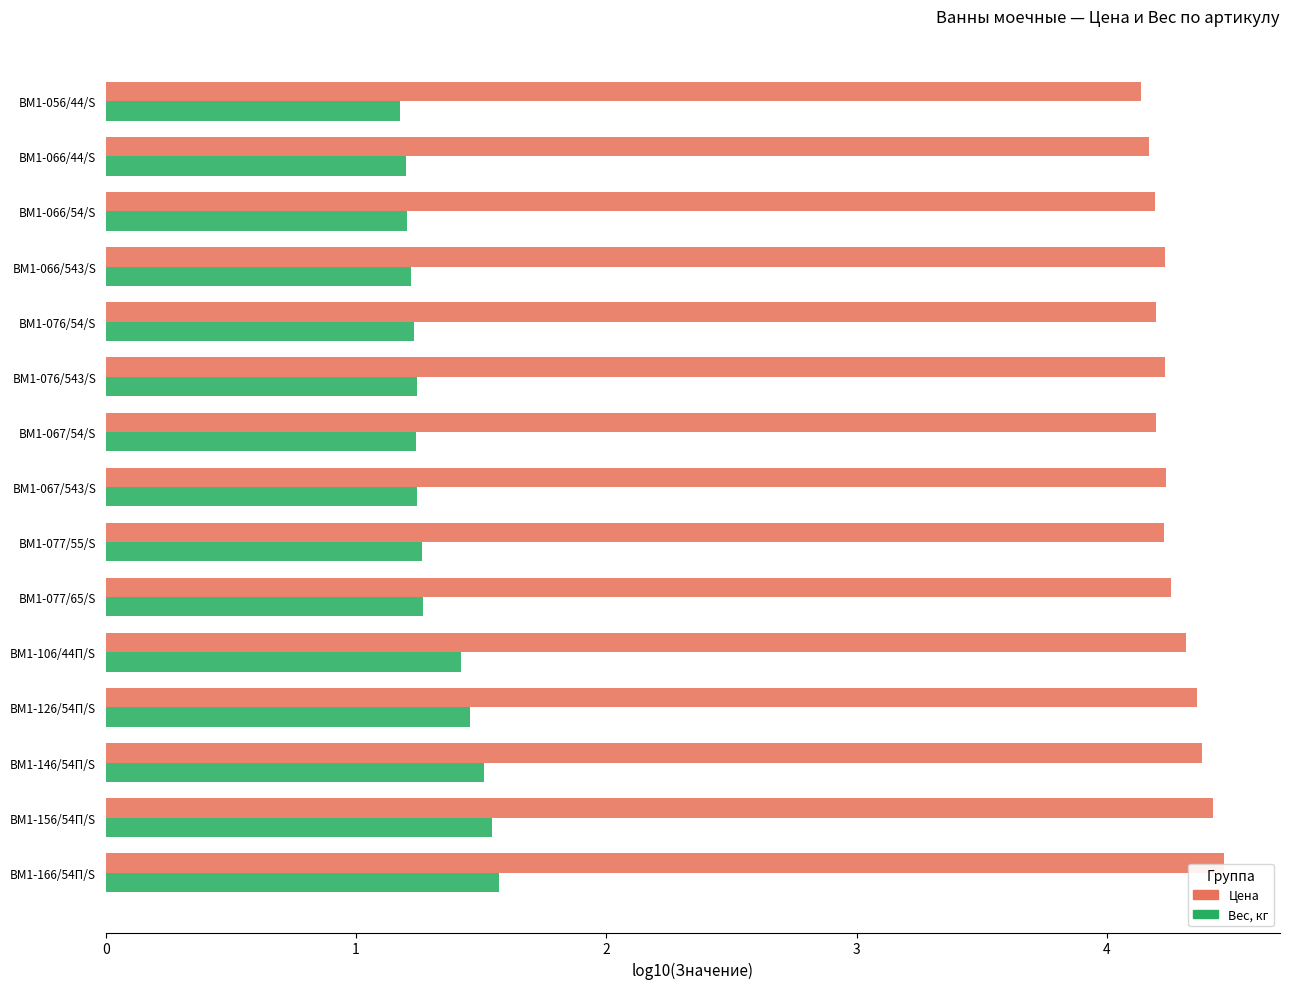

Which series has the largest range (max minus min)?

Вес, кг